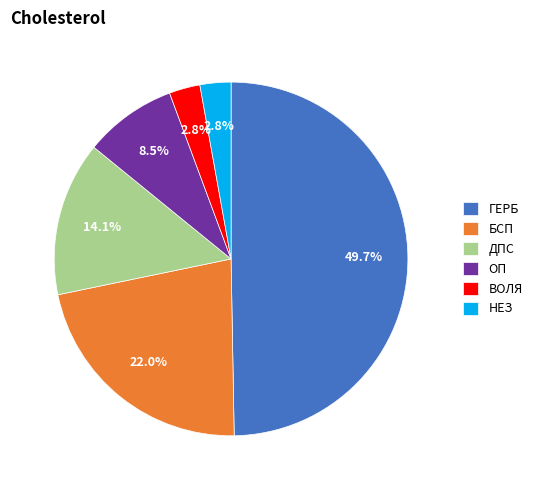

What percentage is the НЕЗ slice, to the nearest percent?

3%